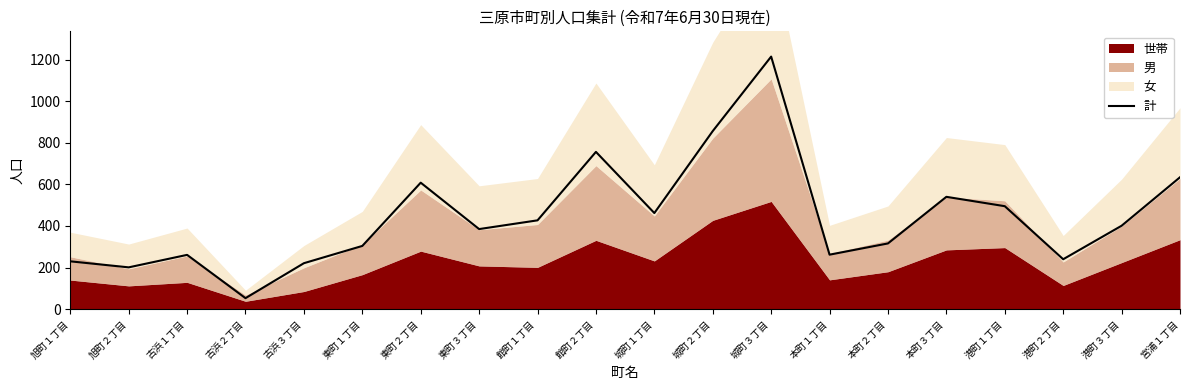

What is the difference between the values at 館町１丁目 and 本町２丁目?

111